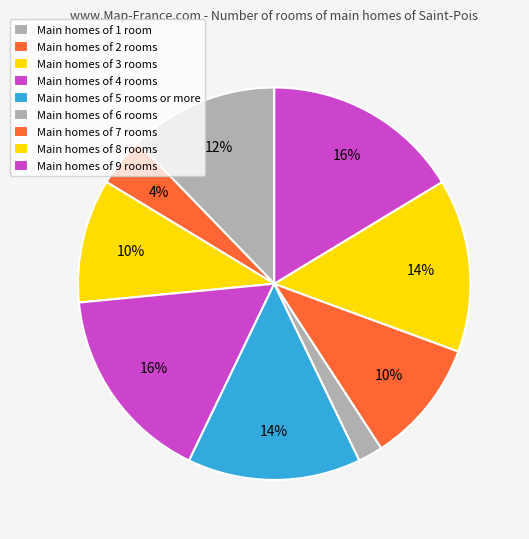

How many segments does this pie chart have?

9